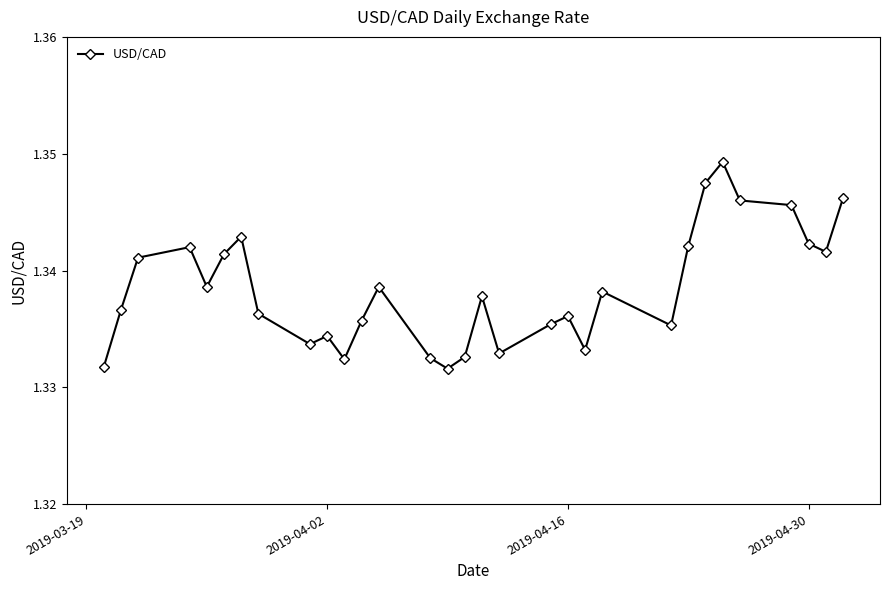

True or false: there are more than 2 points higher than both neighbors.

True